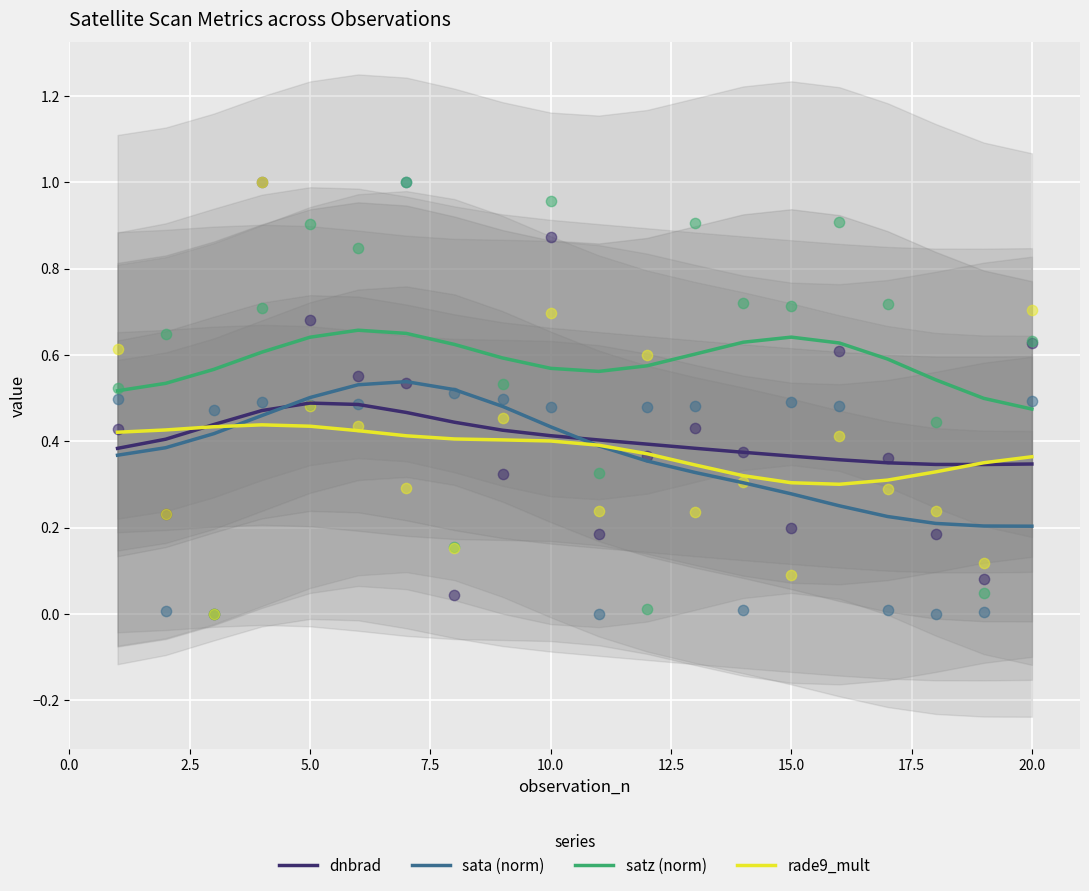

Which series reaches the maximum Y coordinate?

satz (norm)